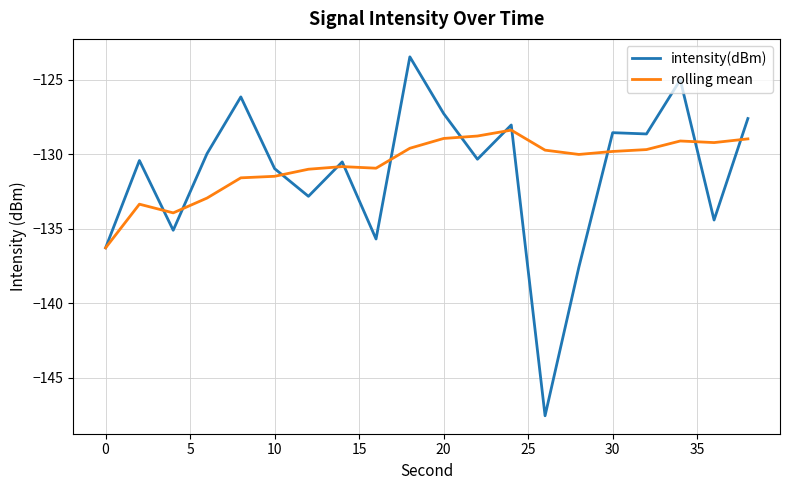

List the series in order of their peak value, highest first.

intensity(dBm), rolling mean